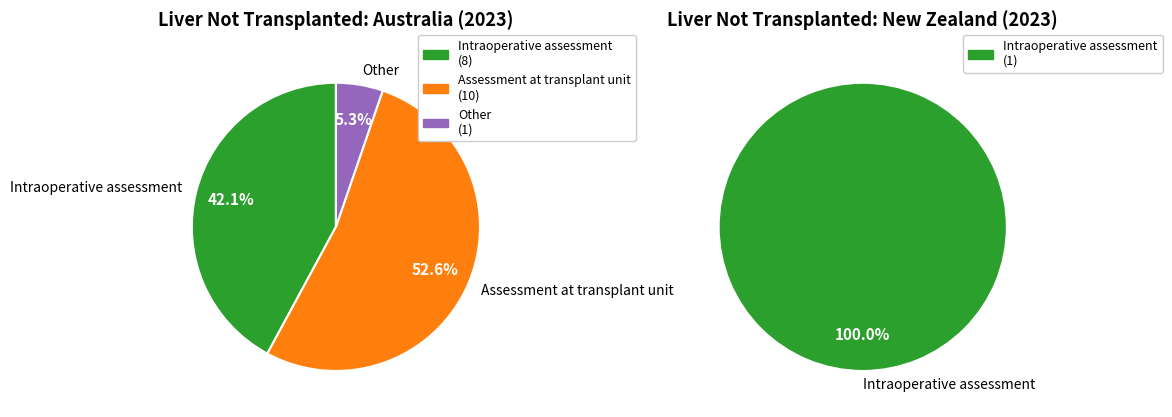

Which category accounts for the majority?

Assessment at transplant unit